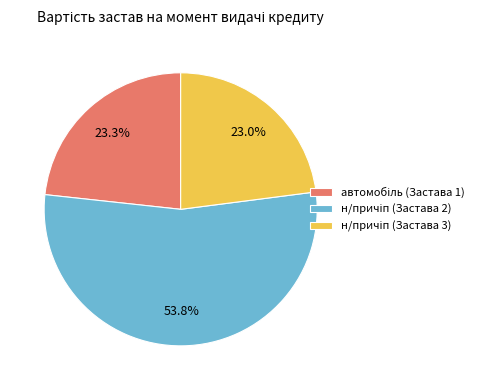

Is there any slice that represents more than half of the pie?

Yes